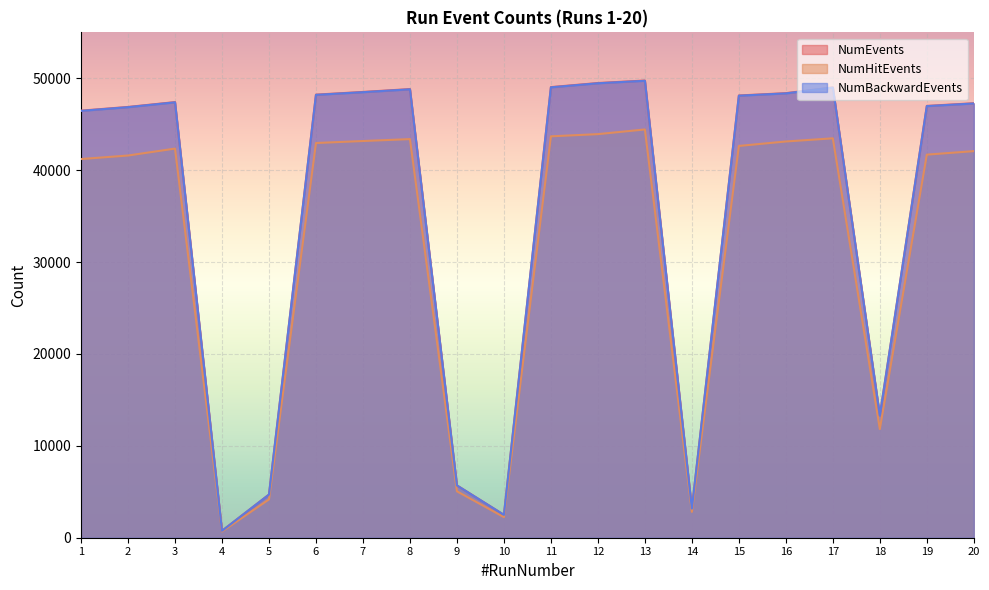

Where is NumBackwardEvents nearest to the value 25240?

18